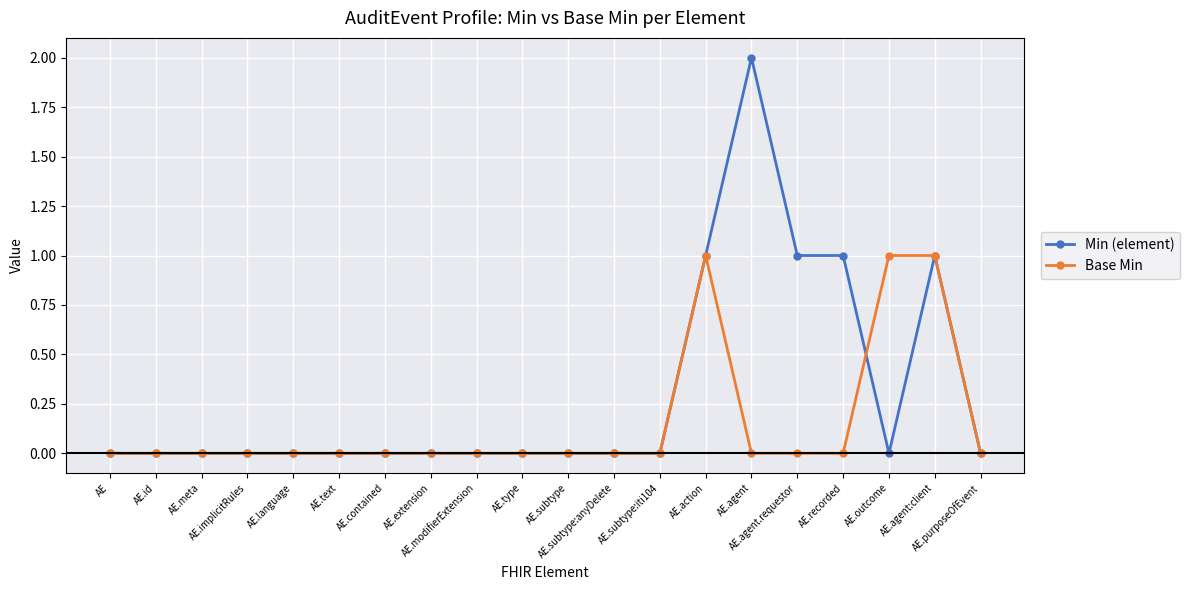

At which label does Min (element) reach its peak?

AE.agent